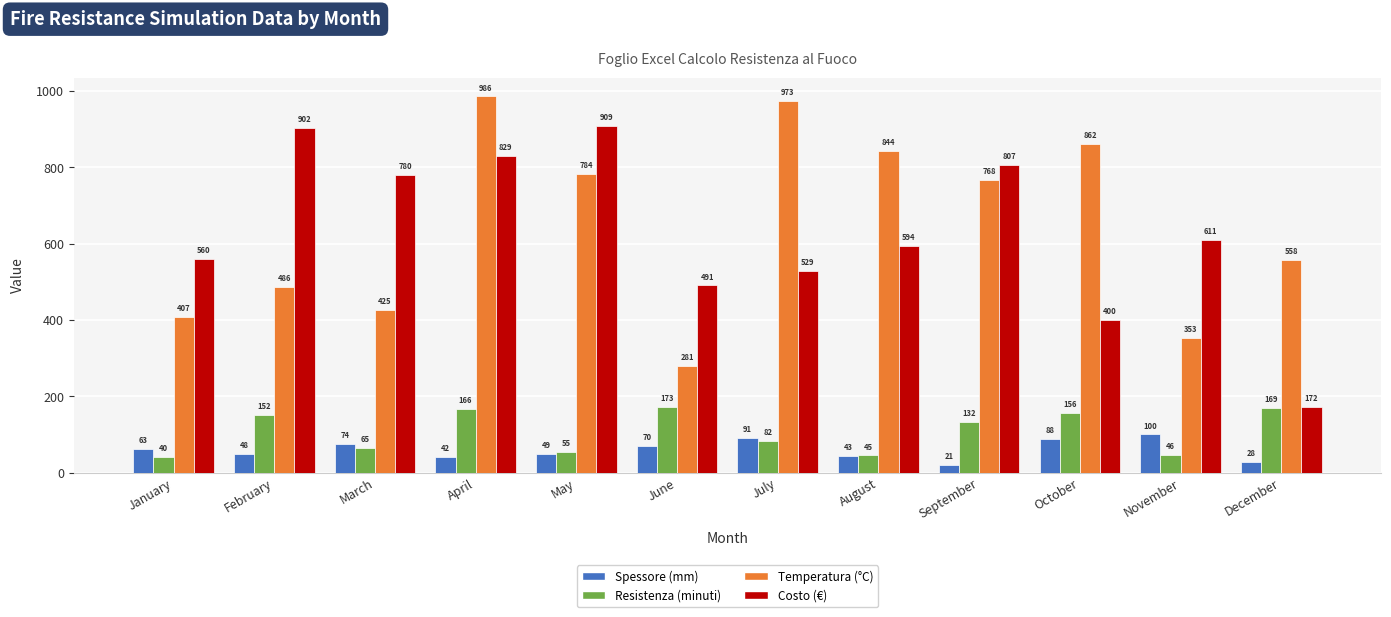

What is the maximum value shown in the chart?

986.2